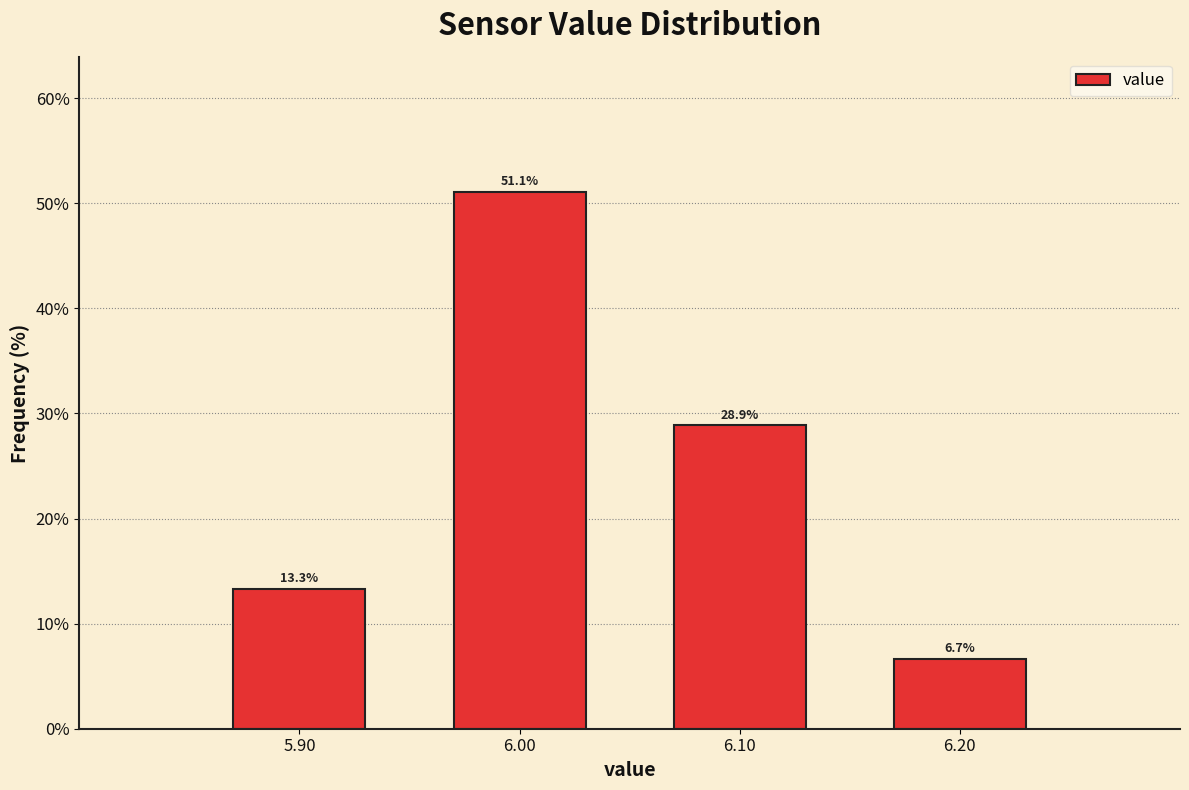

Reading left to right, what are all the values shown in this chart?

5.90=13.3	6.00=51.1	6.10=28.9	6.20=6.7